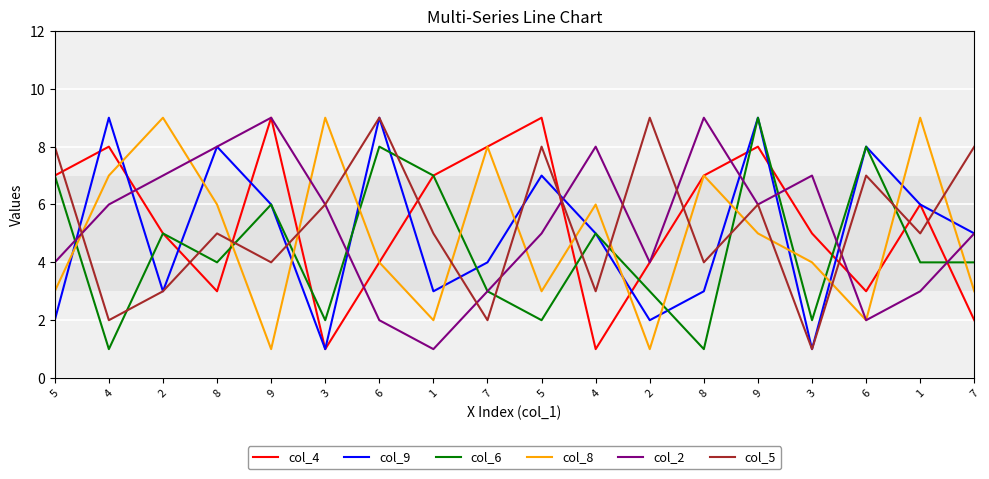

Does the chart display data point markers on the line(s)?

No